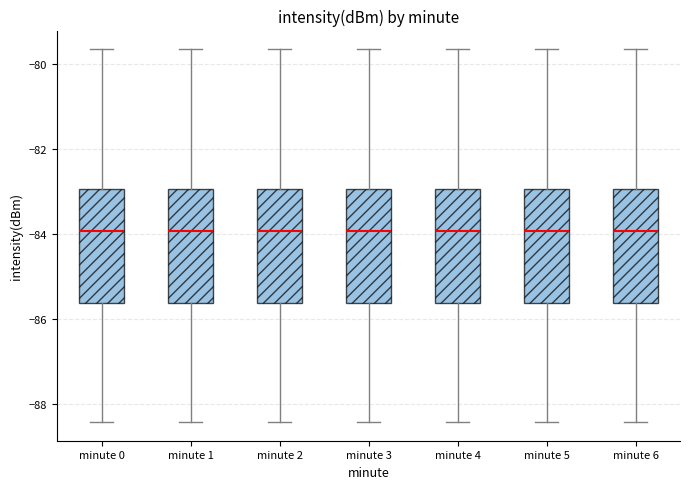

Reading left to right, transcribe this box plot: for each box, give where its median line is, the range the box spans, and where its two whiskers end, as read against the y-axis. The values are not printed on the chart, so give them approximately, as read against the axis.

minute 0: median -84.0, box -85.6 to -83.0, whiskers -88.4 to -79.6
minute 1: median -84.0, box -85.6 to -83.0, whiskers -88.4 to -79.6
minute 2: median -84.0, box -85.6 to -83.0, whiskers -88.4 to -79.6
minute 3: median -84.0, box -85.6 to -83.0, whiskers -88.4 to -79.6
minute 4: median -84.0, box -85.6 to -83.0, whiskers -88.4 to -79.6
minute 5: median -84.0, box -85.6 to -83.0, whiskers -88.4 to -79.6
minute 6: median -84.0, box -85.6 to -83.0, whiskers -88.4 to -79.6